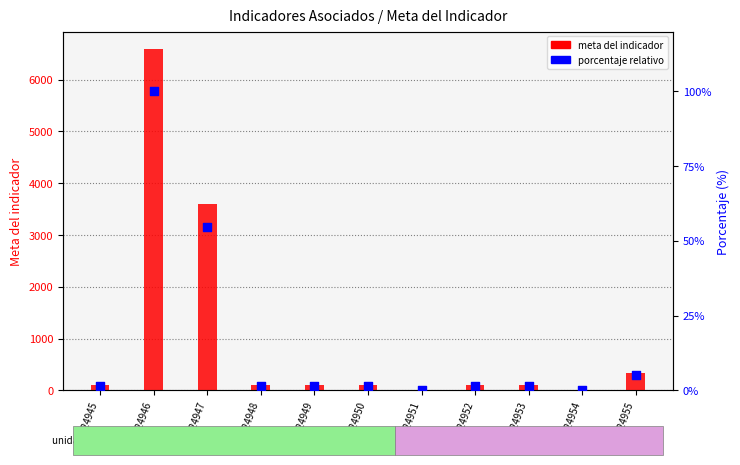

Which series reaches the minimum Y coordinate?

porcentaje relativo